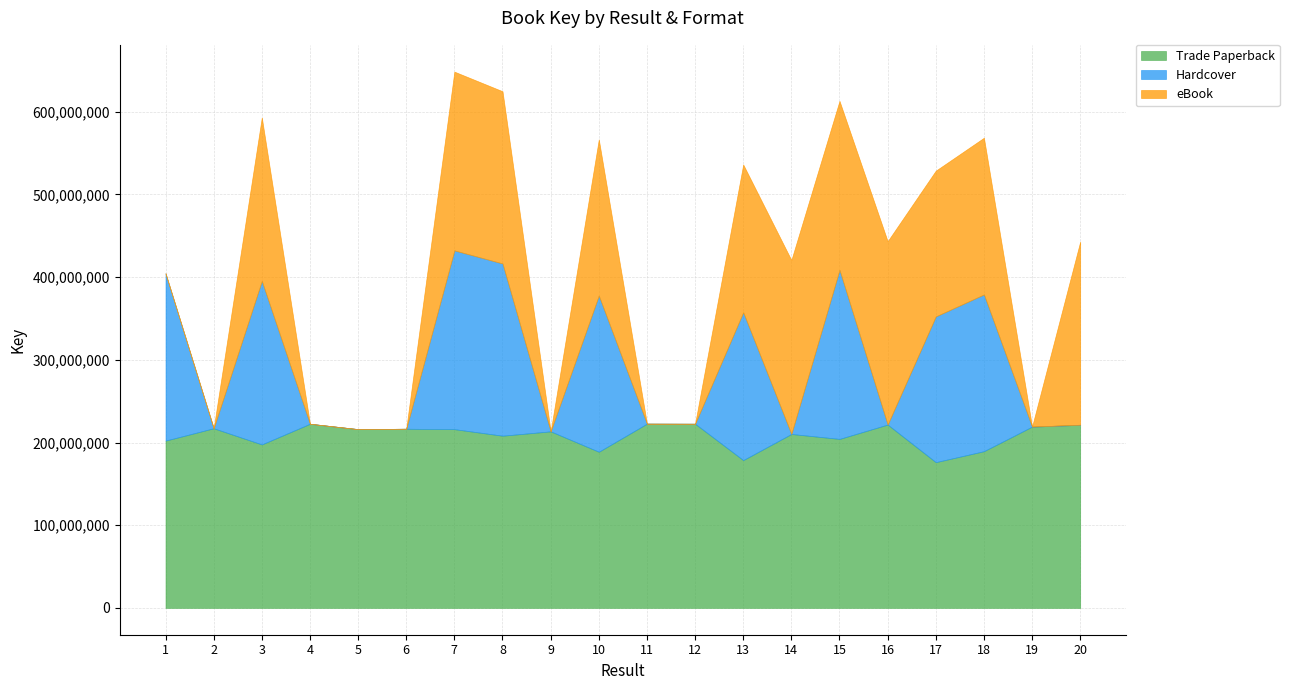

Where is the first local minimum for Hardcover?

2